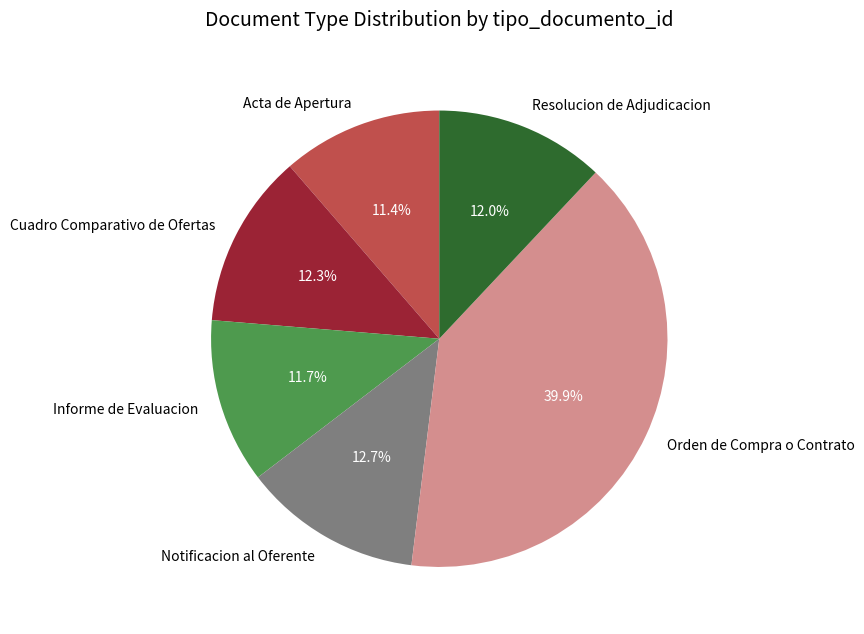

How many segments does this pie chart have?

6